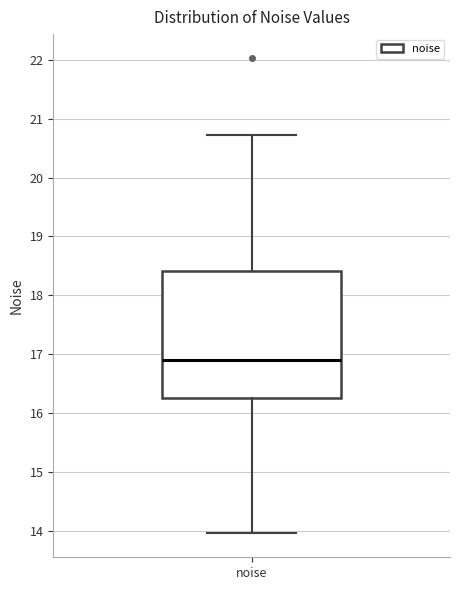

Transcribe this box plot: give where the median line is, the range the box spans, and where the two whiskers end, as read against the y-axis. The values are not printed on the chart, so give them approximately, as read against the axis.

median 16.9, box 16.3 to 18.4, whiskers 14.0 to 20.7